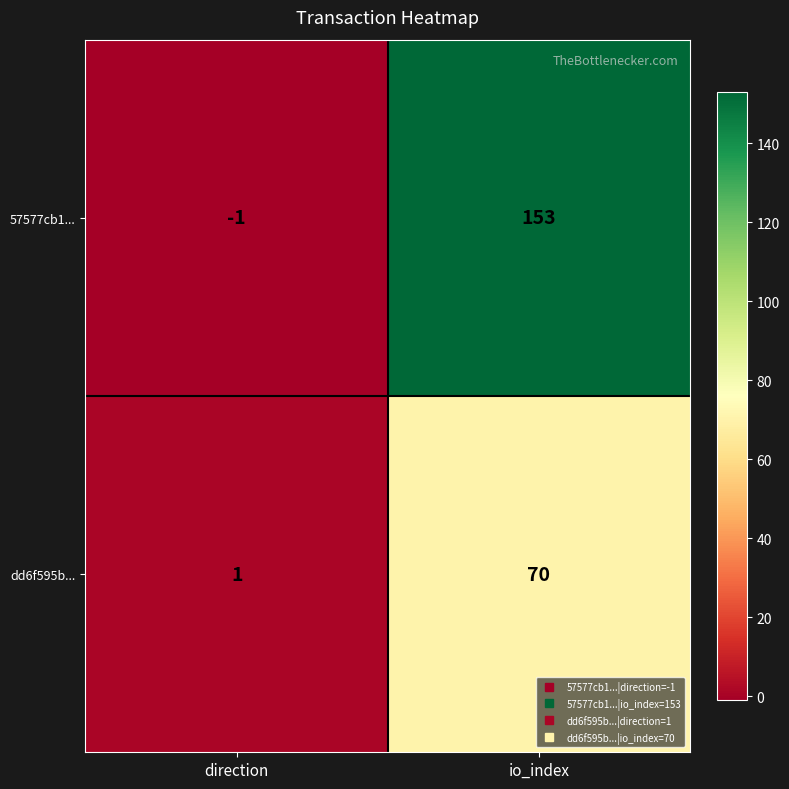

Is it true that 57577cb1... equals 74 at io_index?

False